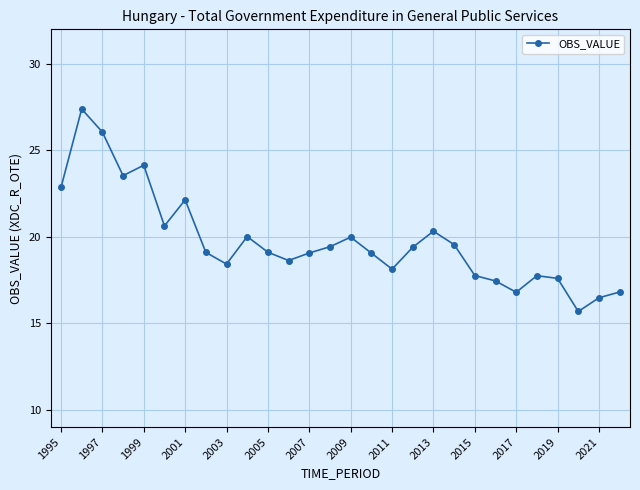

What is the average value?

19.8